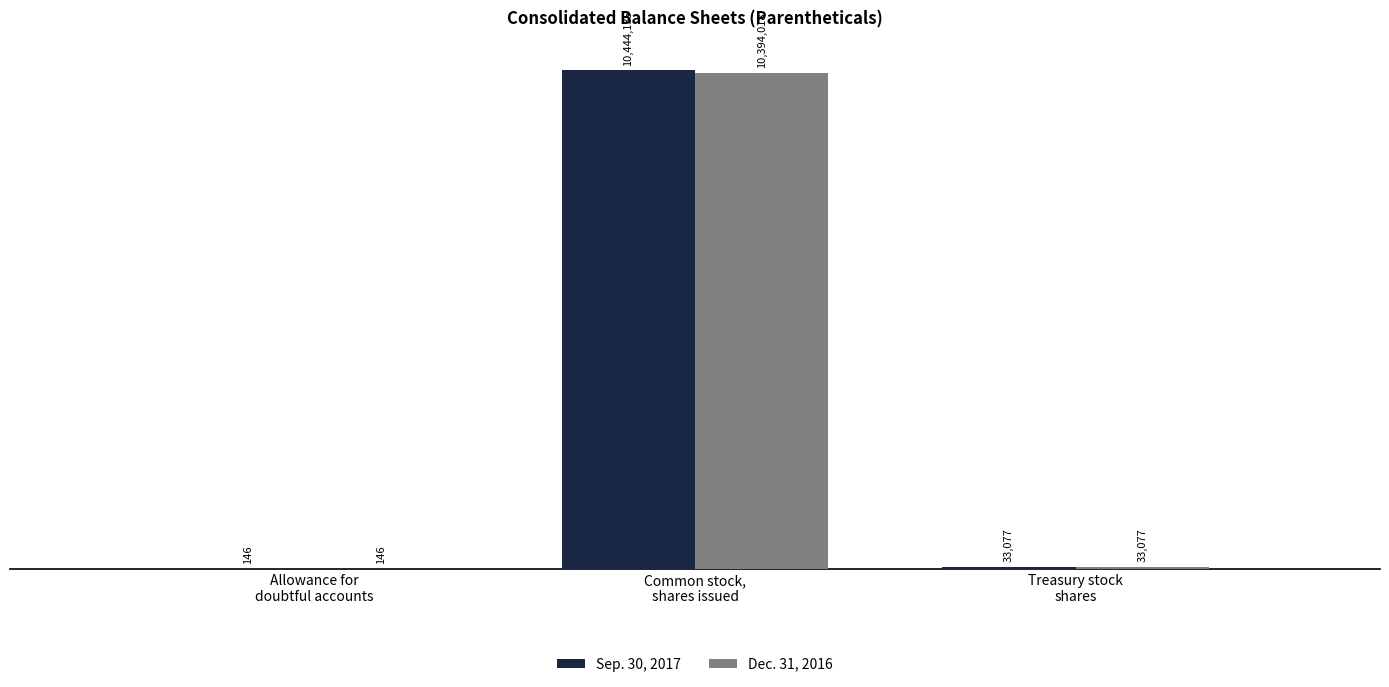

What are all the series names shown in the legend?

Sep. 30, 2017, Dec. 31, 2016